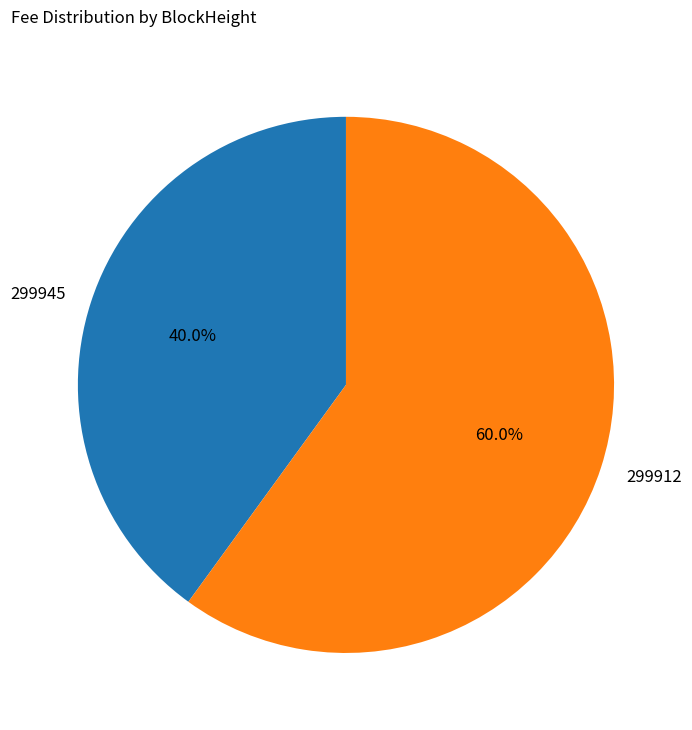

Which category accounts for the majority?

299912